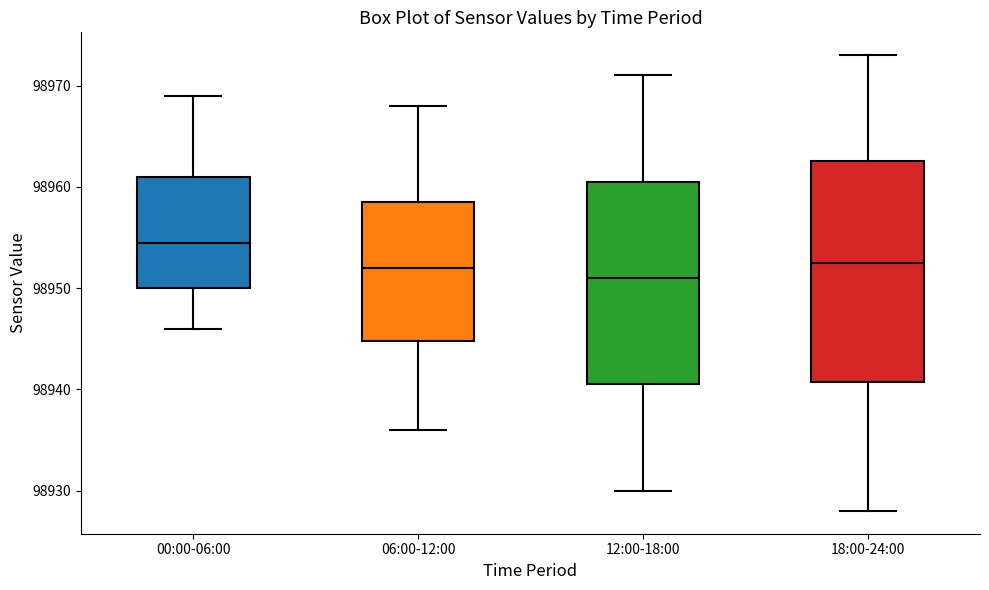

Which box's median line is the highest?

00:00-06:00